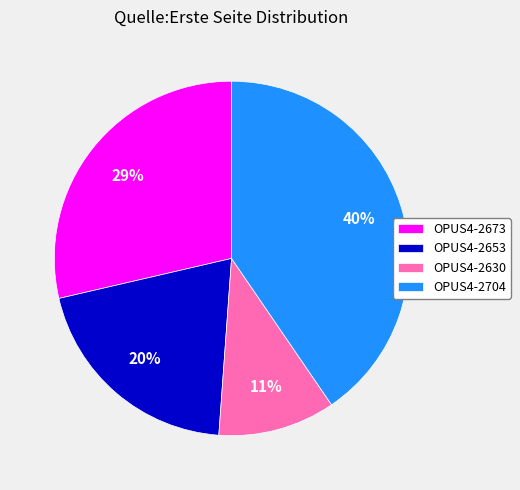

Which category has the smallest portion of the pie?

OPUS4-2630